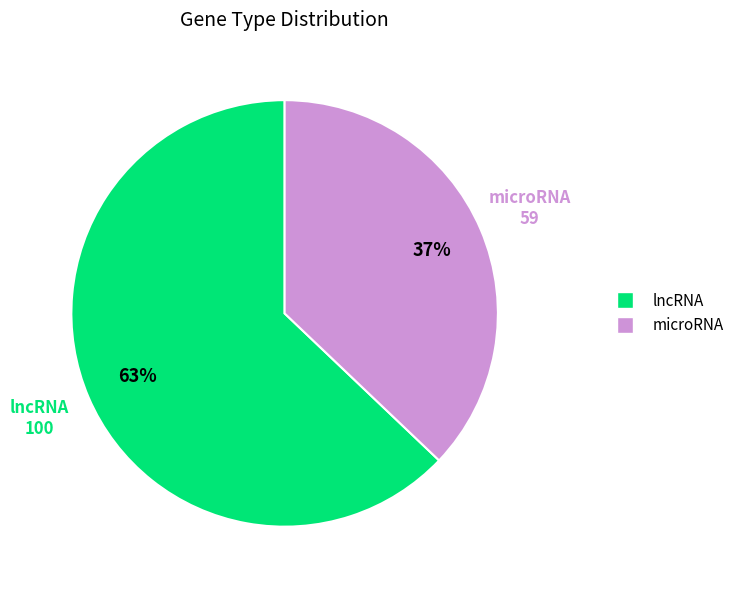

What is the largest slice in the pie chart?

lncRNA